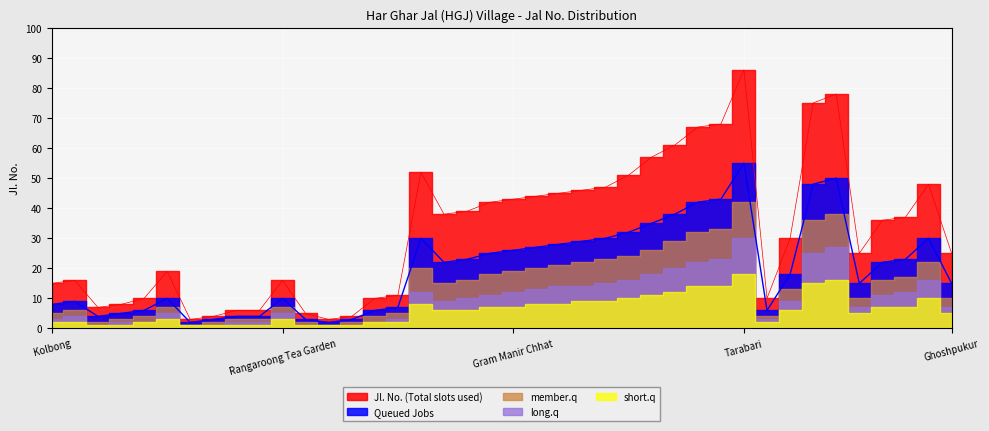

Which label corresponds to the largest value in the chart?

Tarabari